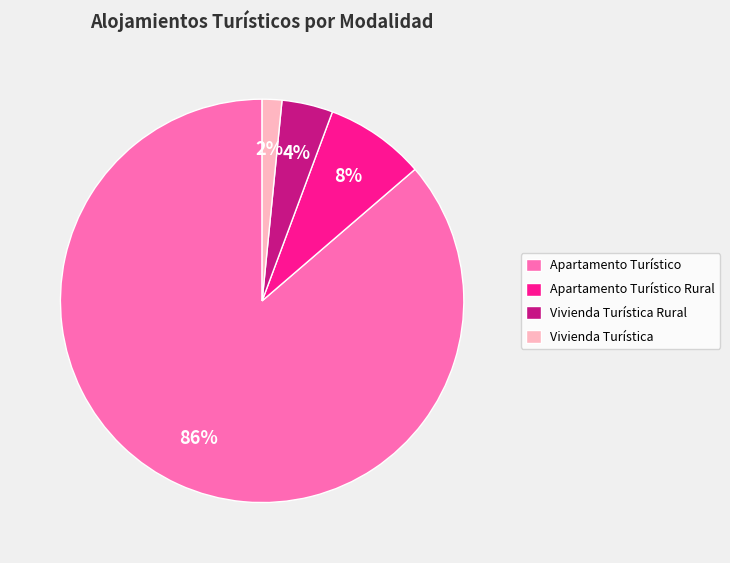

Does any single category account for the majority?

Yes